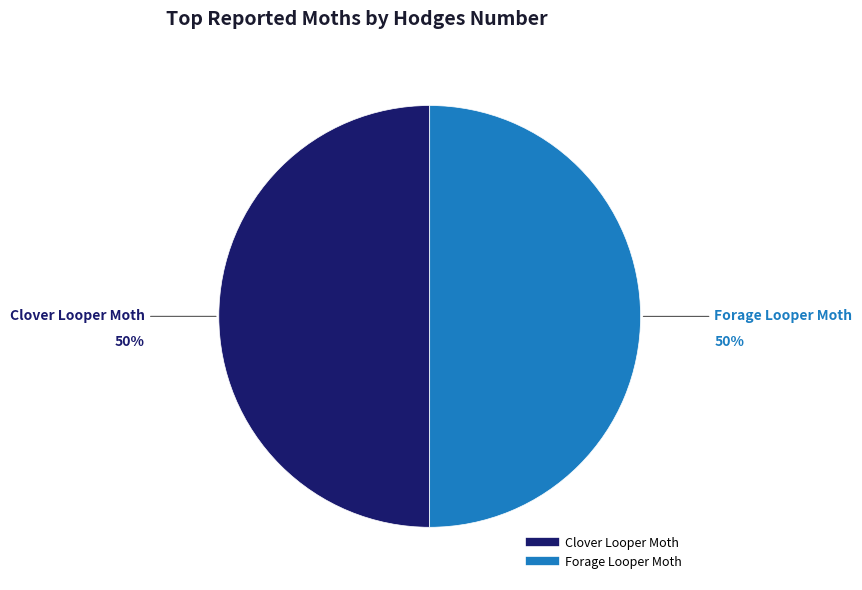

To the nearest percent, what is the average slice percentage?

50%